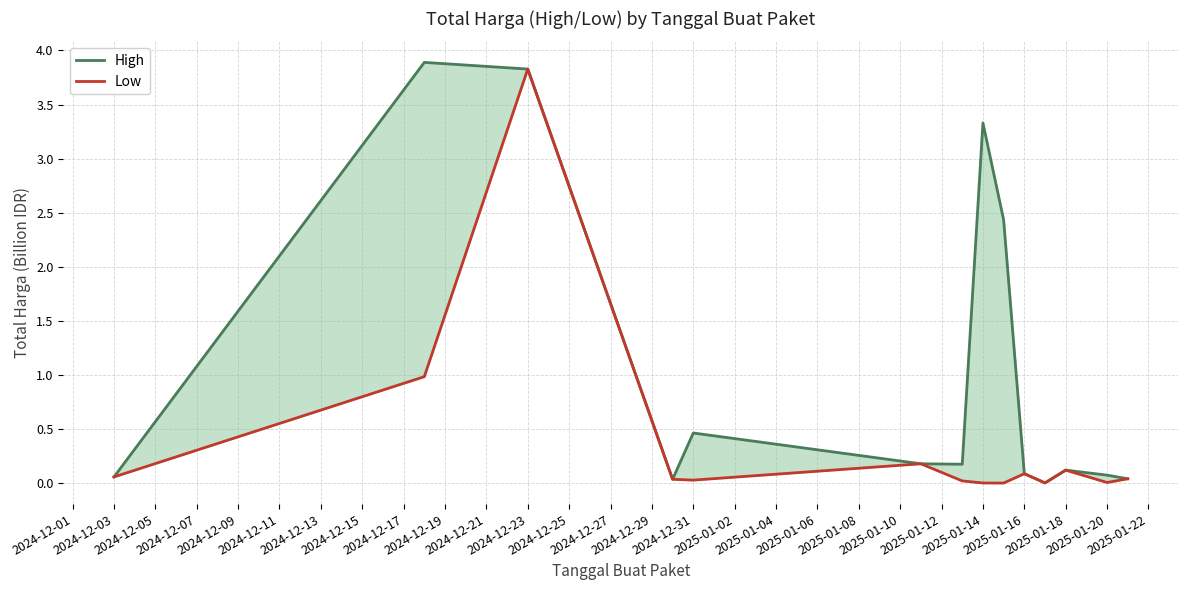

Reading left to right, extract all data points from this chart.

High: 0.1	3.9	3.8	0.0	0.5	0.2	0.2	3.3	2.4	0.1	0.0	0.1	0.1	0.0
Low: 0.1	1.0	3.8	0.0	0.0	0.2	0.0	0.0	0.0	0.1	0.0	0.1	0.0	0.0